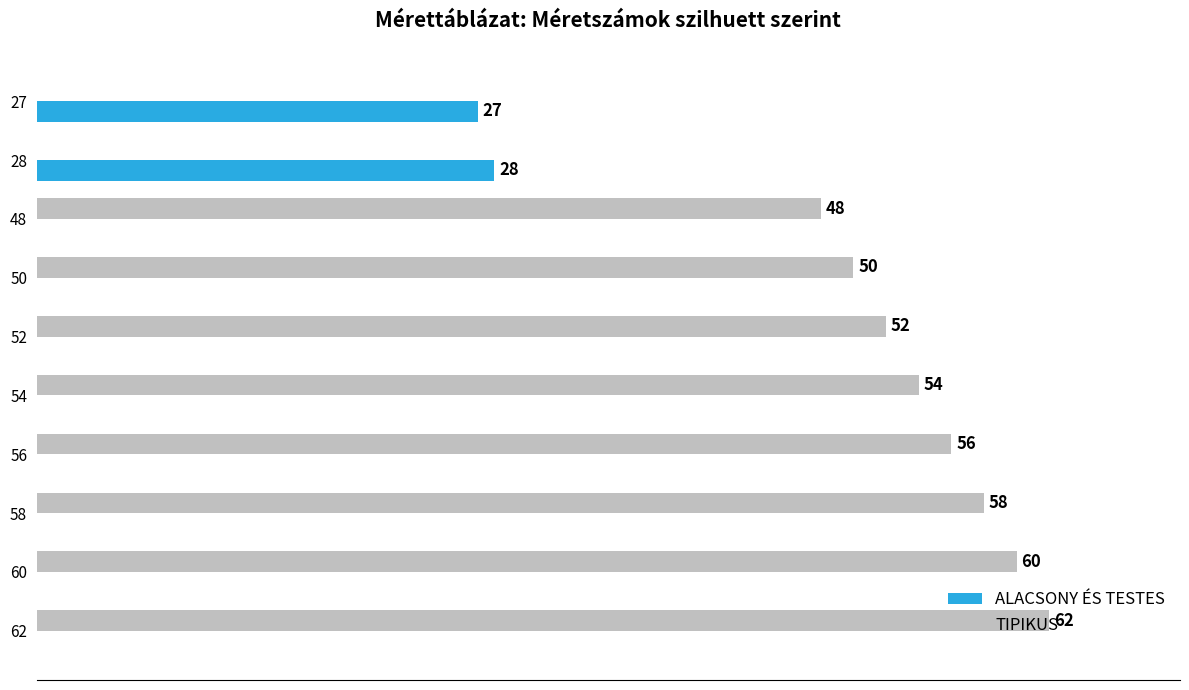

Which series has the largest total across all categories?

TIPIKUS